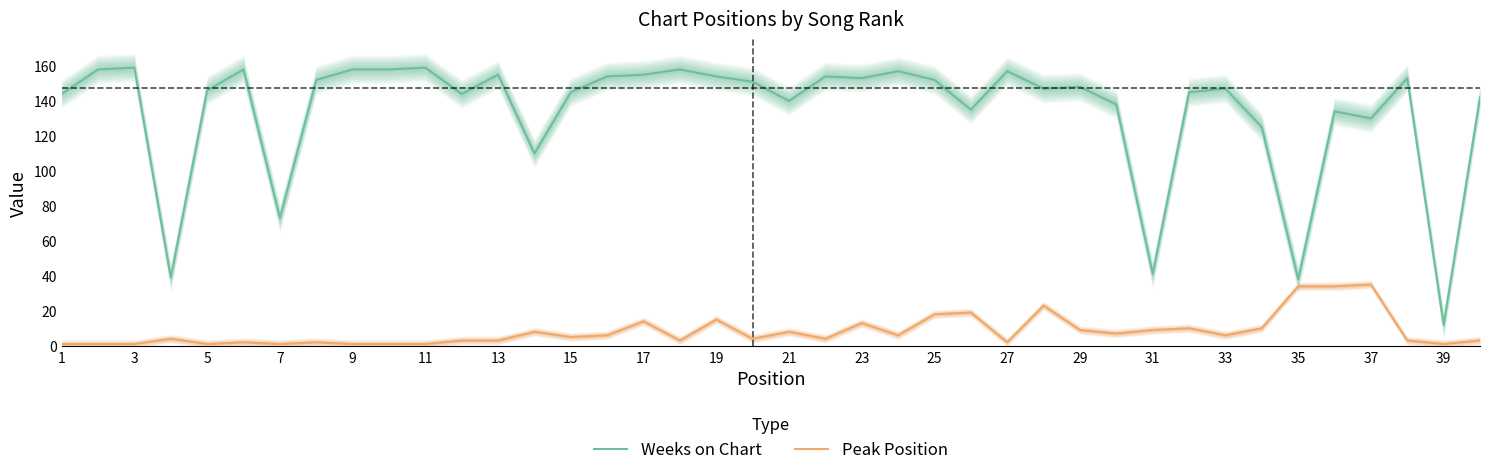

Is the value of Weeks on Chart at 3 greater than the value of Peak Position at 21?

Yes